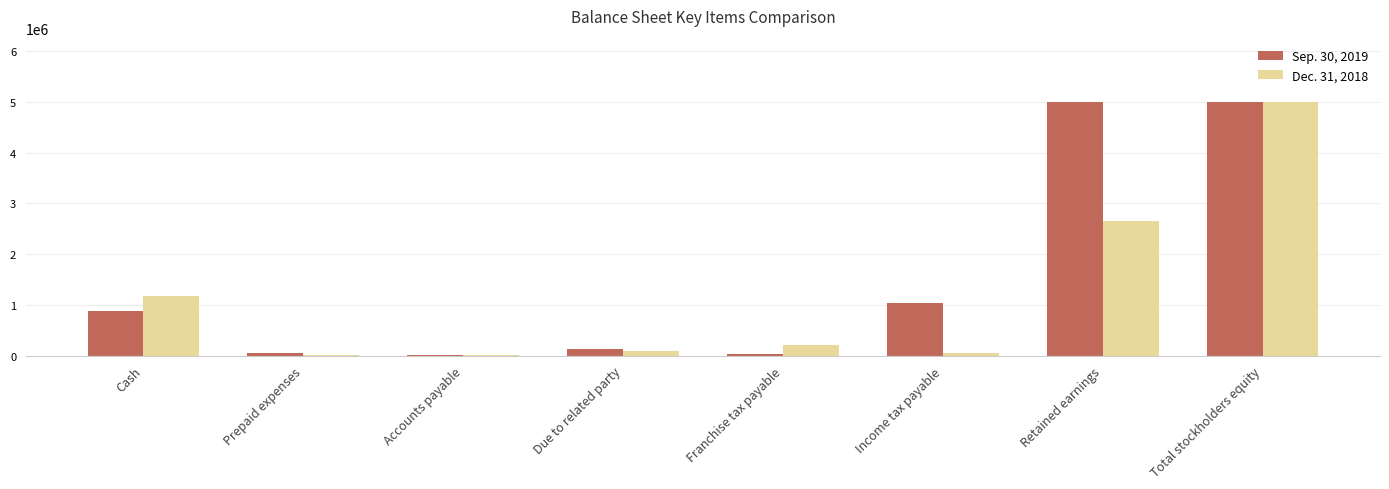

What is the maximum value shown in the chart?

5000004